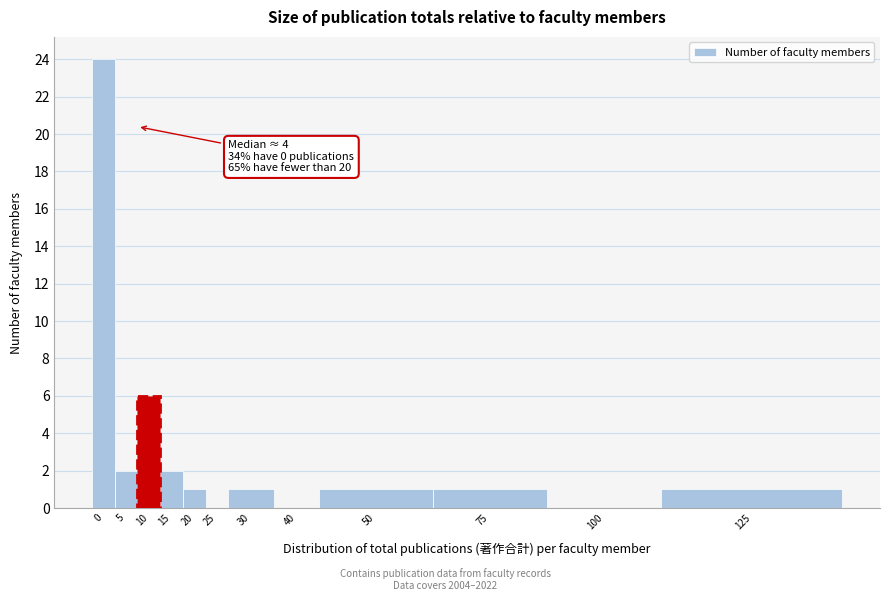

Reading left to right, list all the values displayed in this chart.

0=24	5=2	10=6	15=2	20=1	25=0	30=1	40=0	50=1	75=1	100=0	125=1